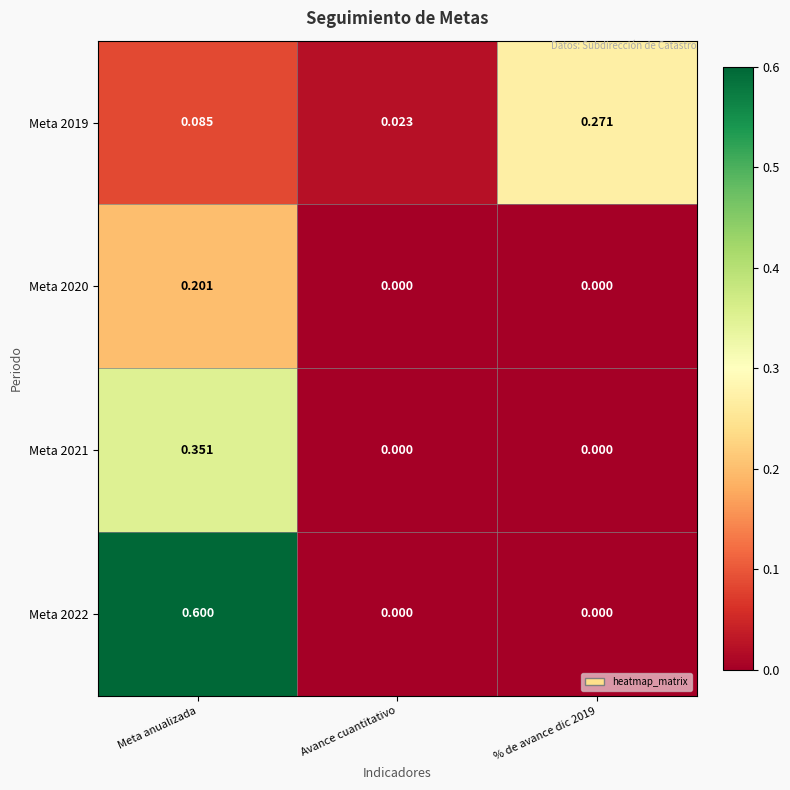

Which series has the largest total across all categories?

Meta 2022